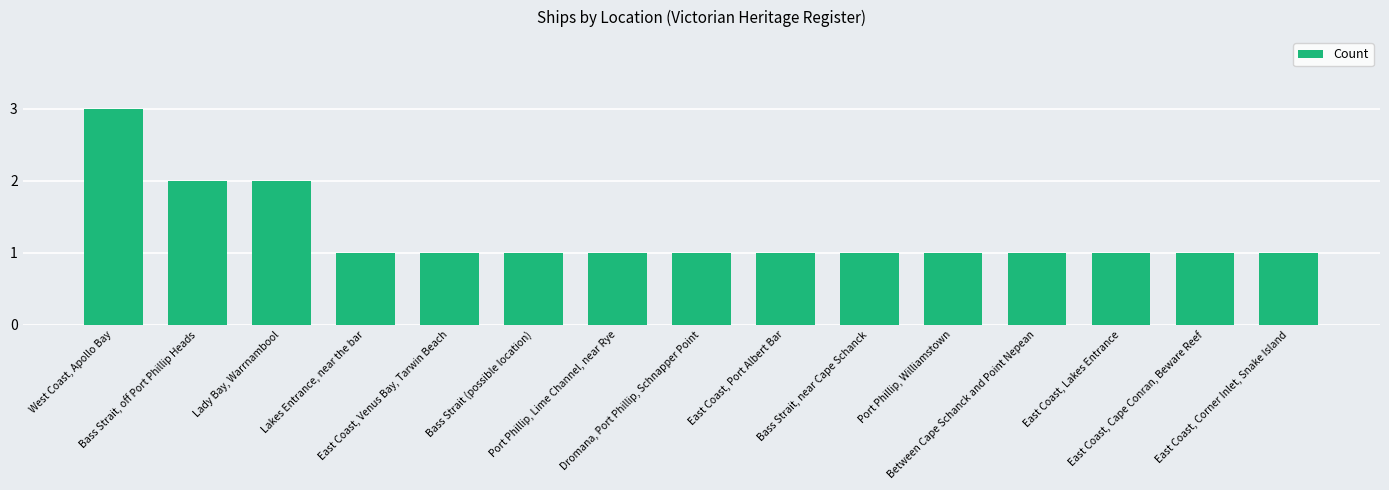

What is the maximum value shown in the chart?

3